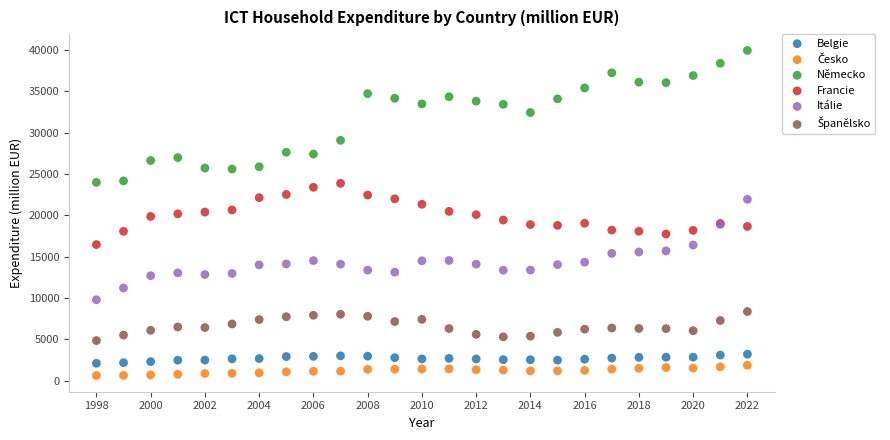

Which series has the largest Y range (max minus min)?

Německo